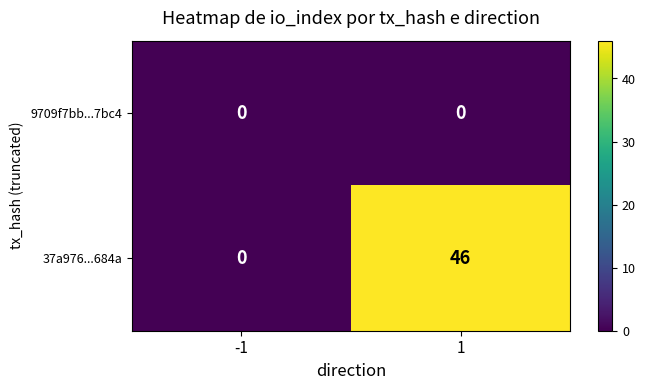

List the series in order of their peak value, lowest first.

9709f7bb...7bc4, 37a976...684a